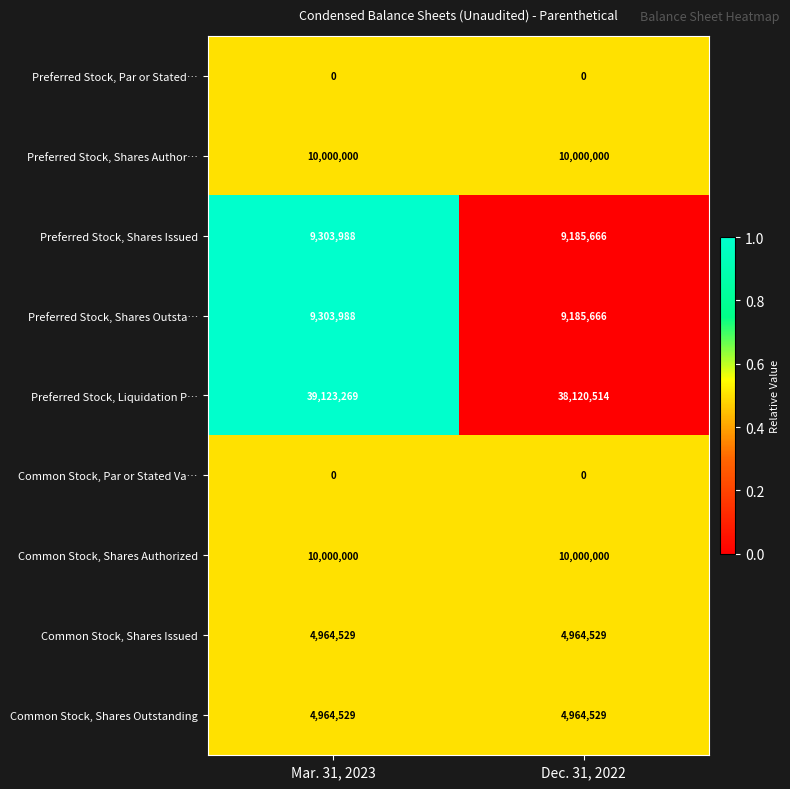

Reading left to right, list all the values displayed in this chart.

Preferred Stock, Par or Stated…: 0	0
Preferred Stock, Shares Author…: 10000000	10000000
Preferred Stock, Shares Issued: 9303988	9185666
Preferred Stock, Shares Outsta…: 9303988	9185666
Preferred Stock, Liquidation P…: 39123269	38120514
Common Stock, Par or Stated Va…: 0	0
Common Stock, Shares Authorized: 10000000	10000000
Common Stock, Shares Issued: 4964529	4964529
Common Stock, Shares Outstanding: 4964529	4964529